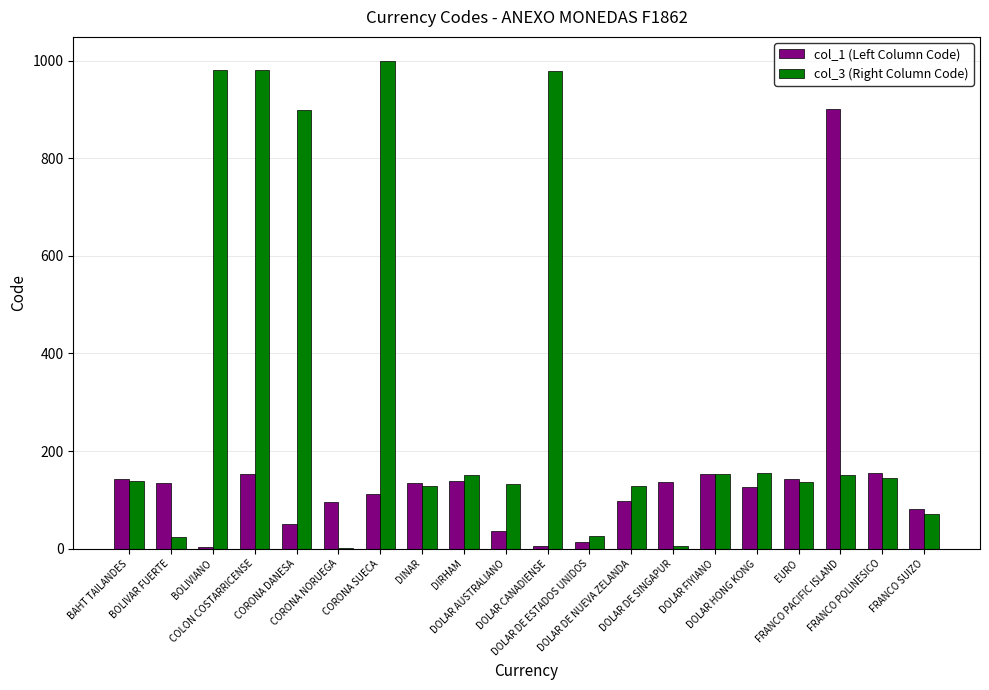

What is the approximate value of col_3 (Right Column Code) at DOLAR DE ESTADOS UNIDOS?

26